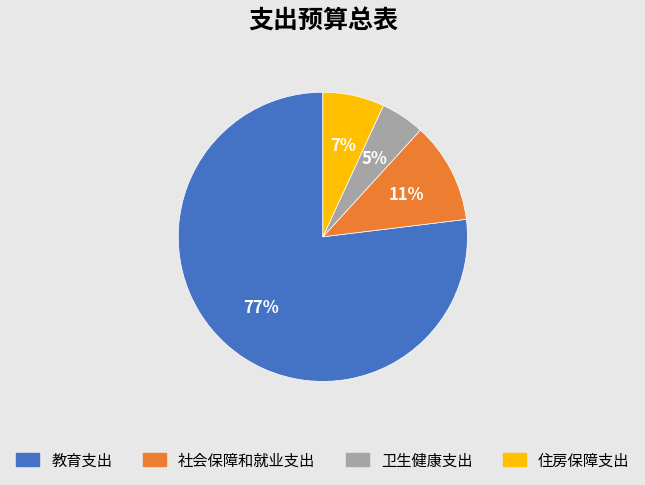

Rank the categories by value from lowest to highest.

卫生健康支出, 住房保障支出, 社会保障和就业支出, 教育支出